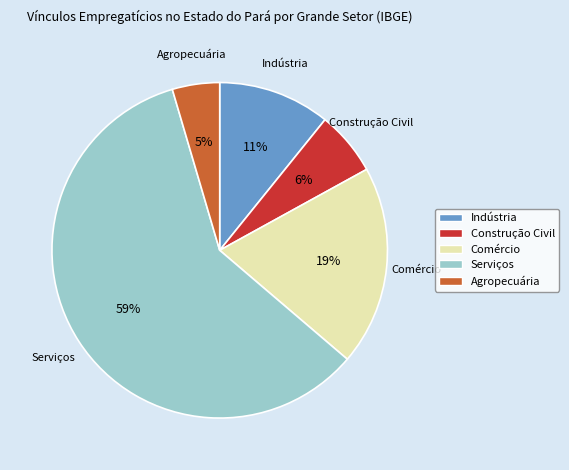

Approximately how many times larger is the value at Serviços compared to Comércio?

3.1